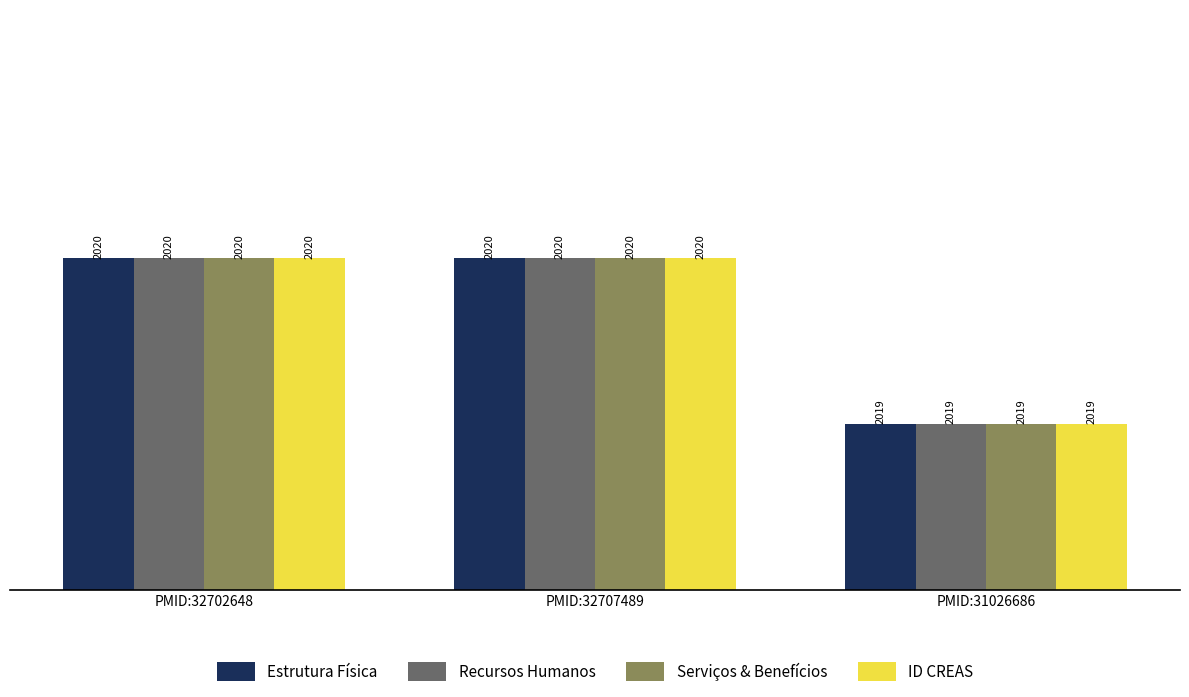

Reading left to right, extract all data points from this chart.

Estrutura Física: 2020	2020	2019
Recursos Humanos: 2020	2020	2019
Serviços & Benefícios: 2020	2020	2019
ID CREAS: 2020	2020	2019